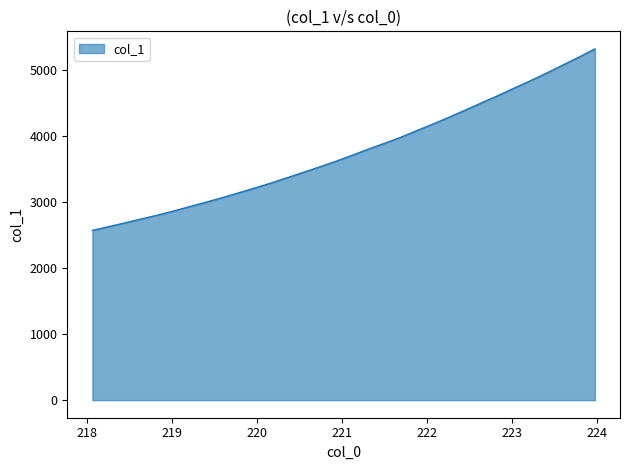

What is the minimum value shown in the chart?

2569.5